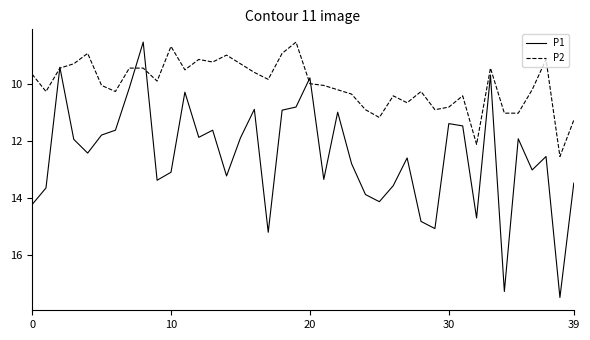

What is the maximum value for P1?

17.5